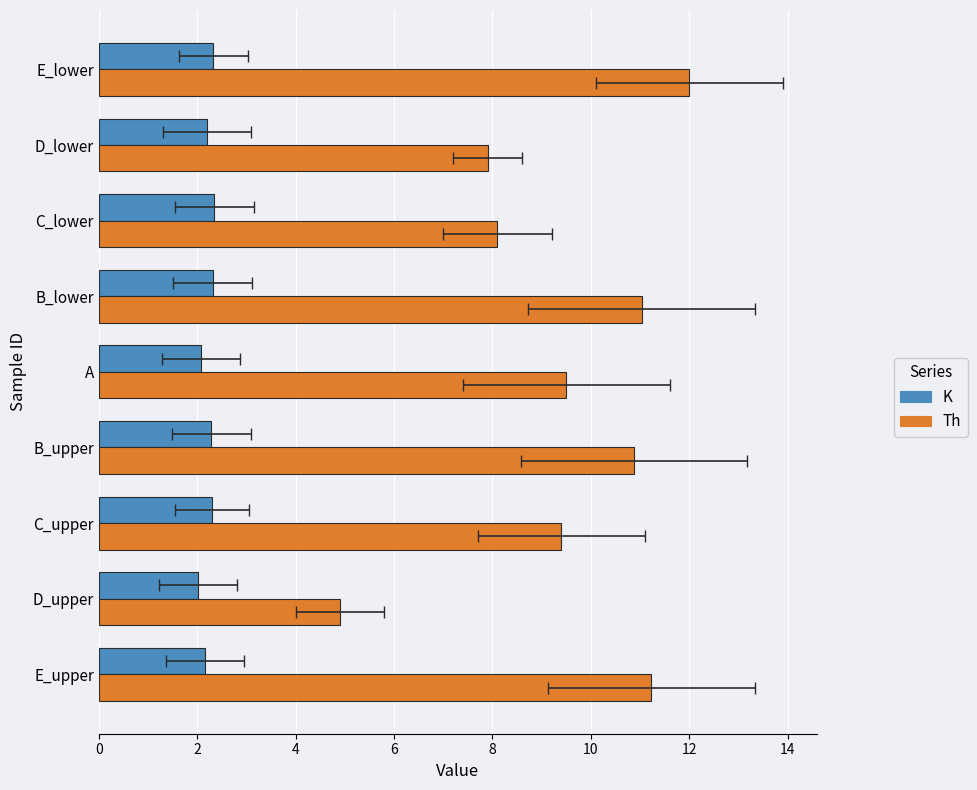

At how many categories does at least one series exceed 8?

7